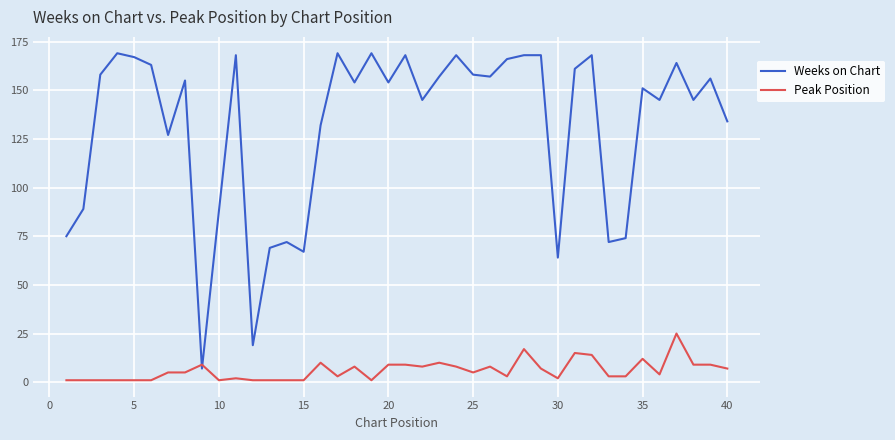

Which series has the largest total across all categories?

Weeks on Chart